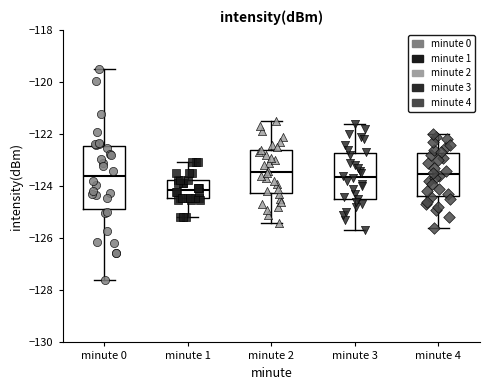

Comparing the boxes themselves (not the whiskers), which one is the tallest?

minute 0